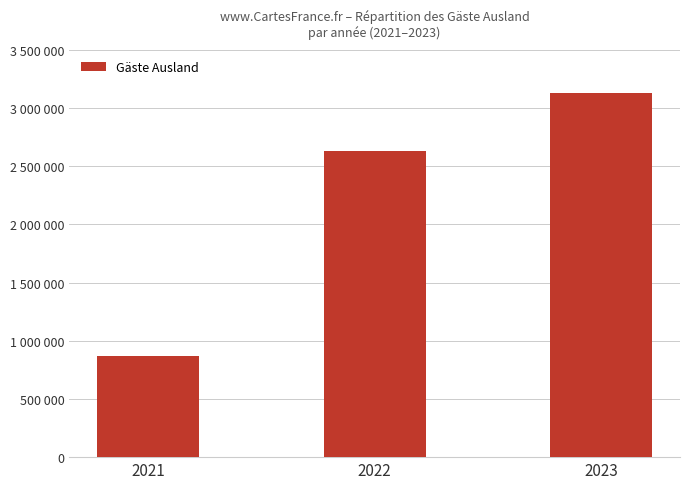

The chart shows a value of 1549060 at 2022. True or false?

False